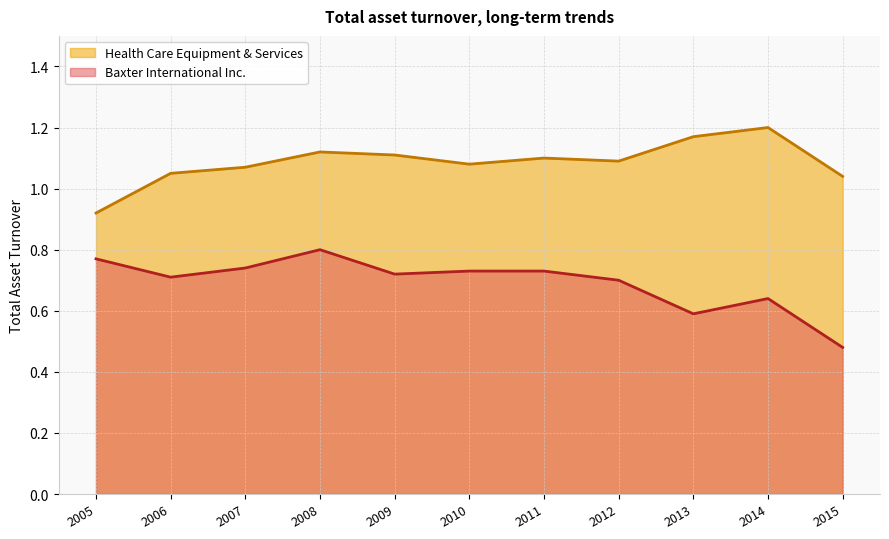

Where is Health Care Equipment & Services nearest to the value 1?

2015